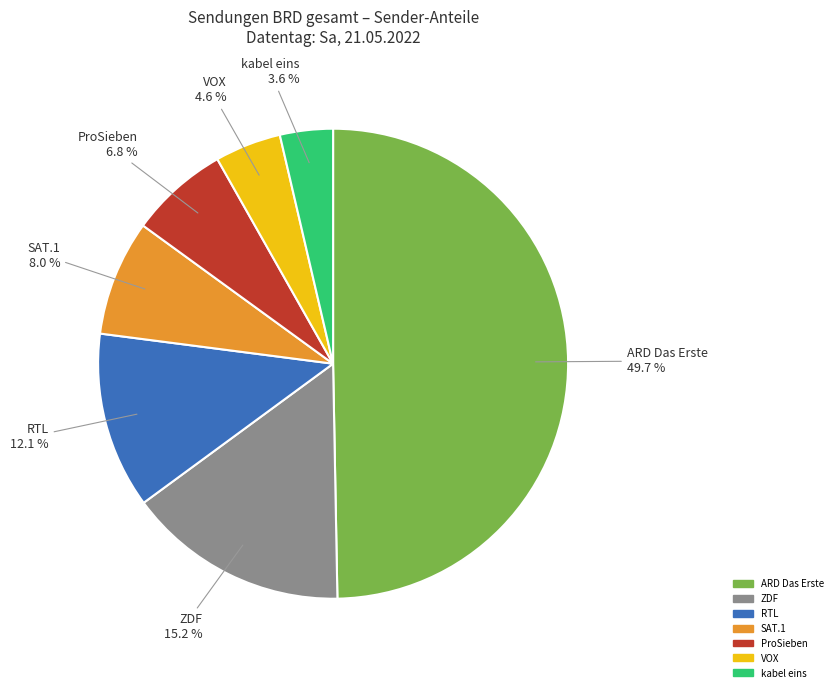

To the nearest percent, what percentage of the pie is ProSieben?

7%